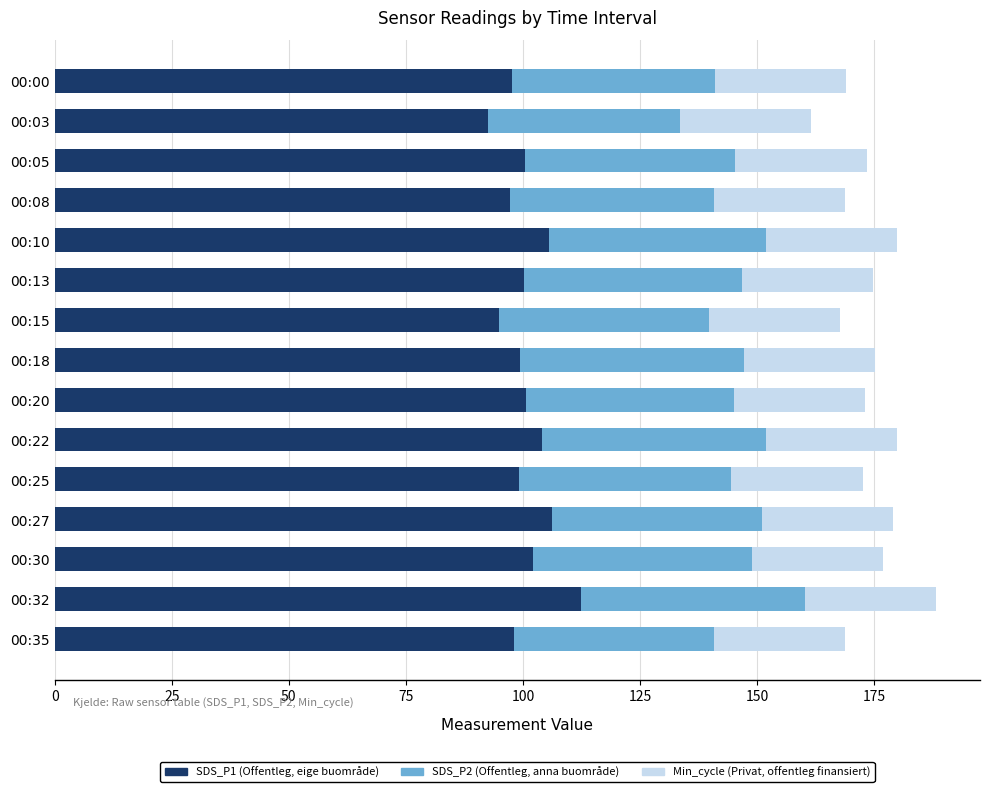

What is the total value across all series at 00:32?

188.2